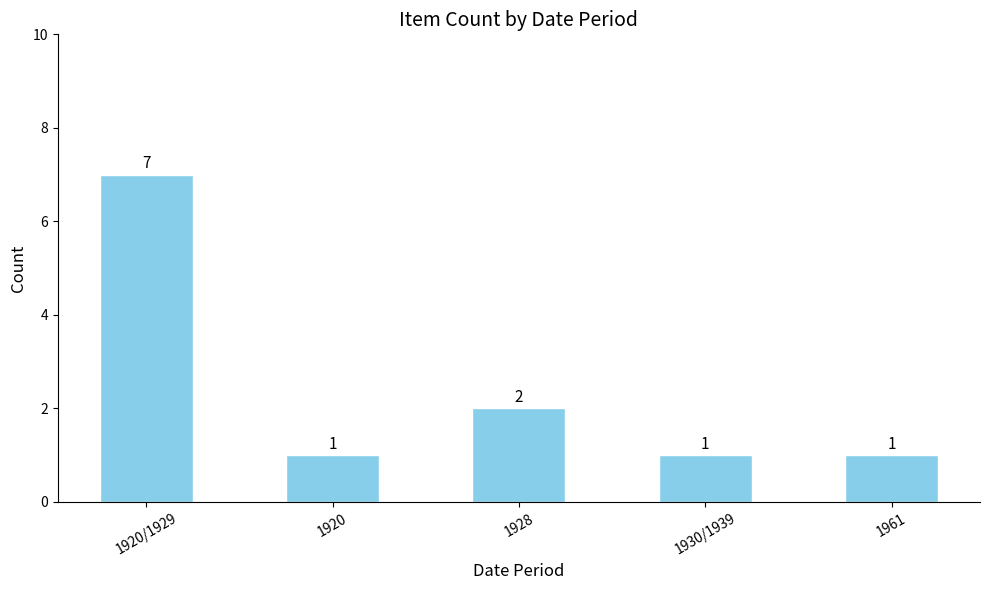

At which category does the chart reach its peak across all series?

1920/1929